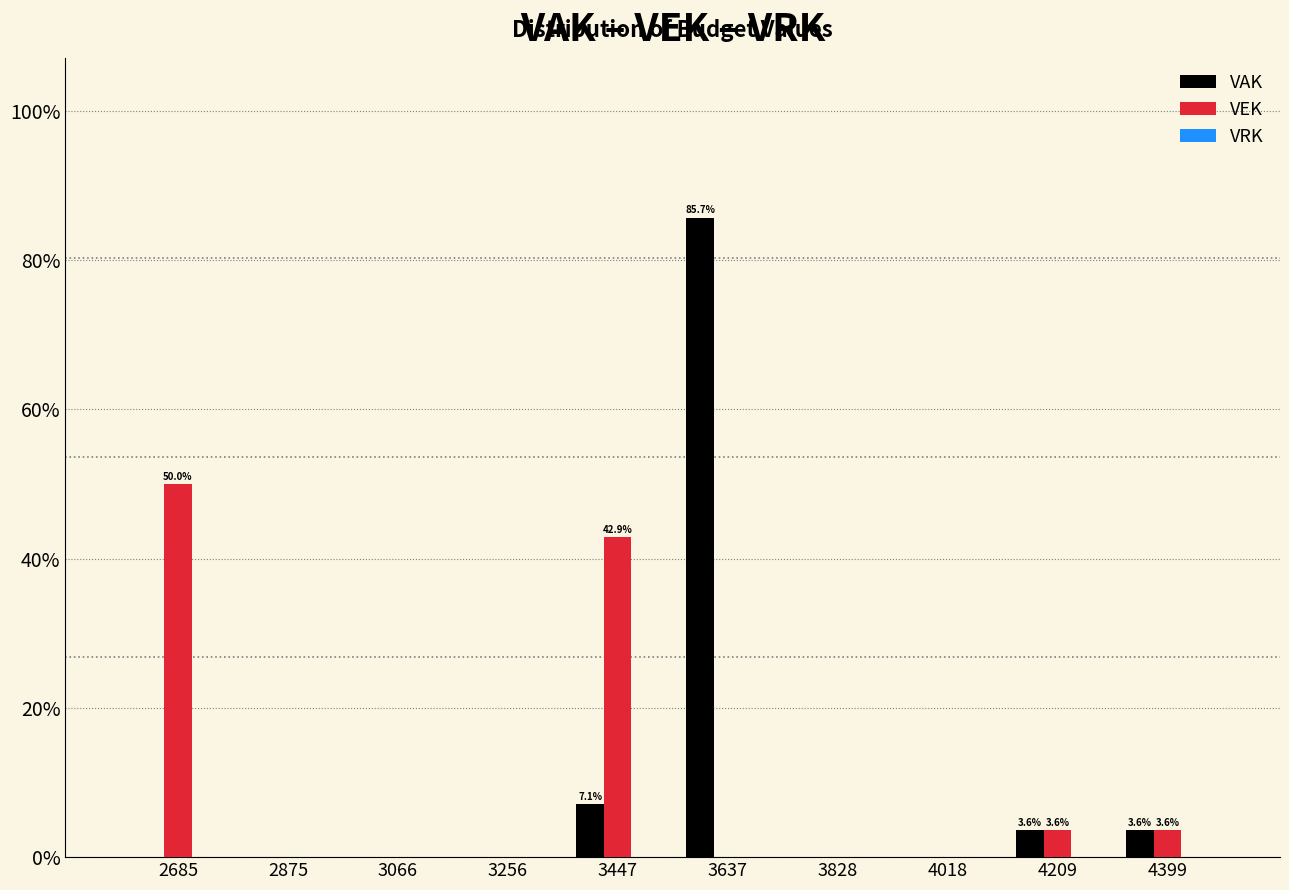

What is the highest value of the VAK series?

85.7